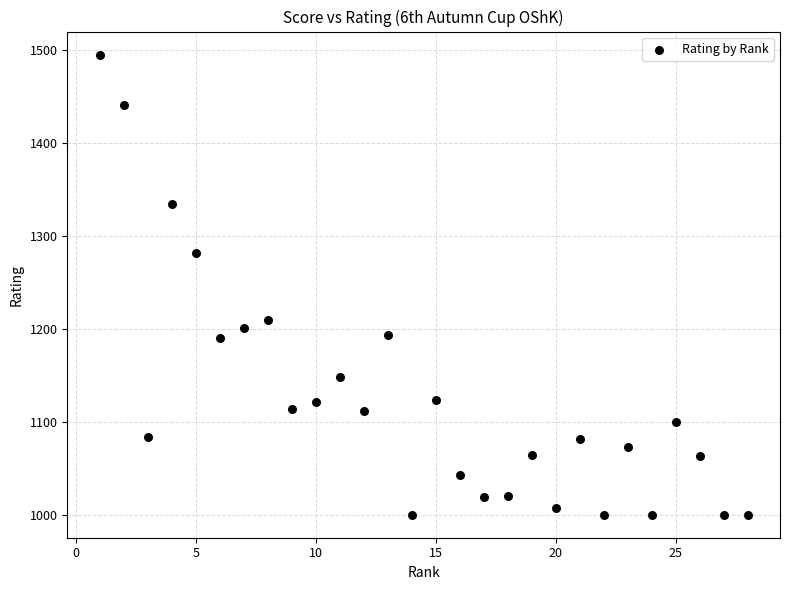

What is the range of Y values (max minus min)?

495